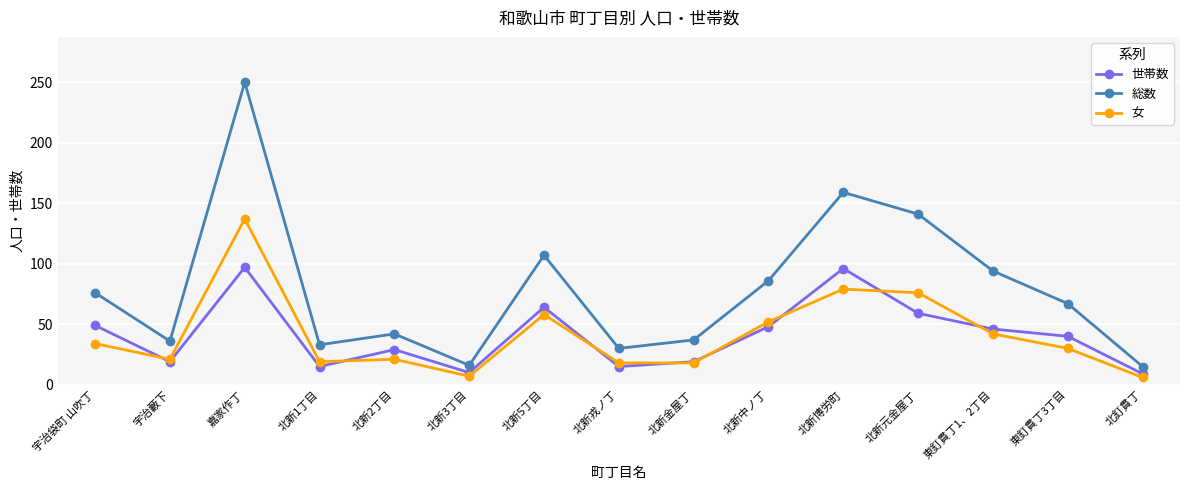

What is the greatest value displayed?

250